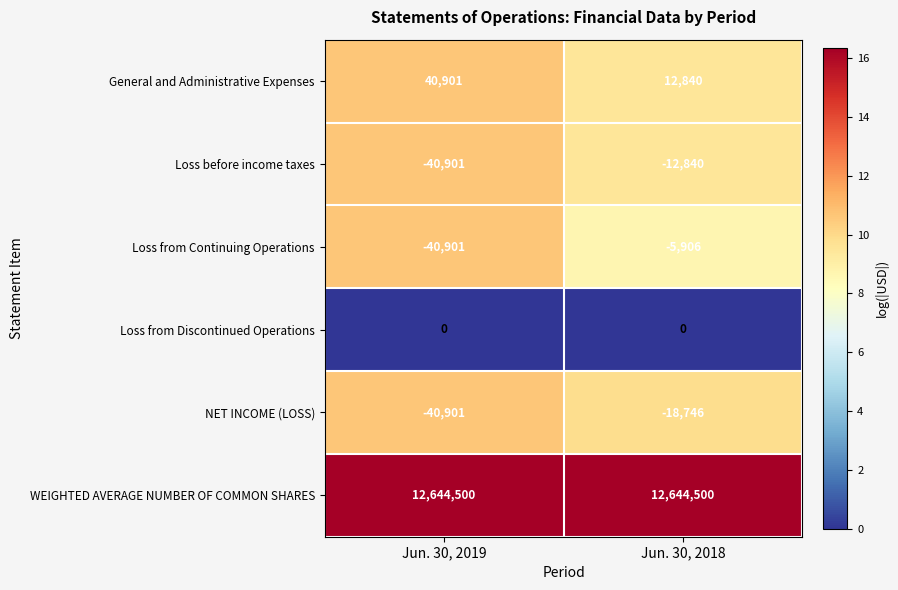

Reading right to left, list all the values displayed in this chart.

General and Administrative Expenses: 12840	40901
Loss before income taxes: -12840	-40901
Loss from Continuing Operations: -5906	-40901
Loss from Discontinued Operations: 0	0
NET INCOME (LOSS): -18746	-40901
WEIGHTED AVERAGE NUMBER OF COMMON SHARES: 12644500	12644500